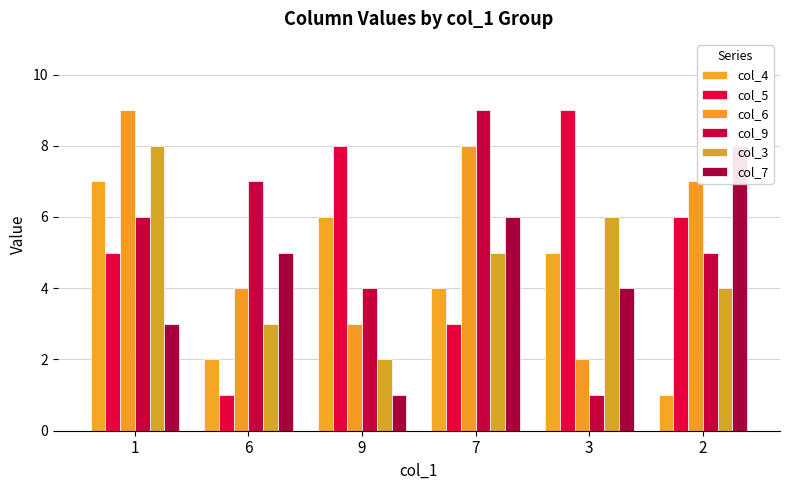

What is the sum of the col_7 values at 6 and 3?

9